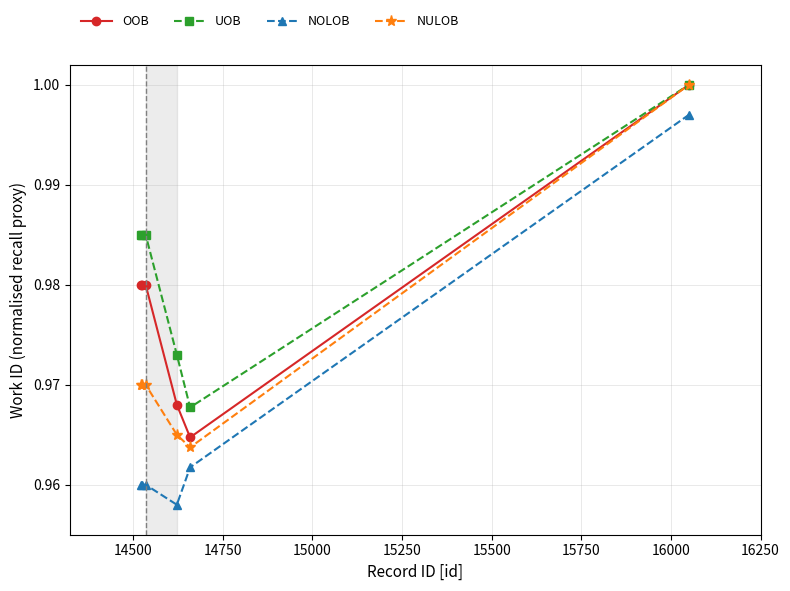

How many lines are shown in the chart?

4